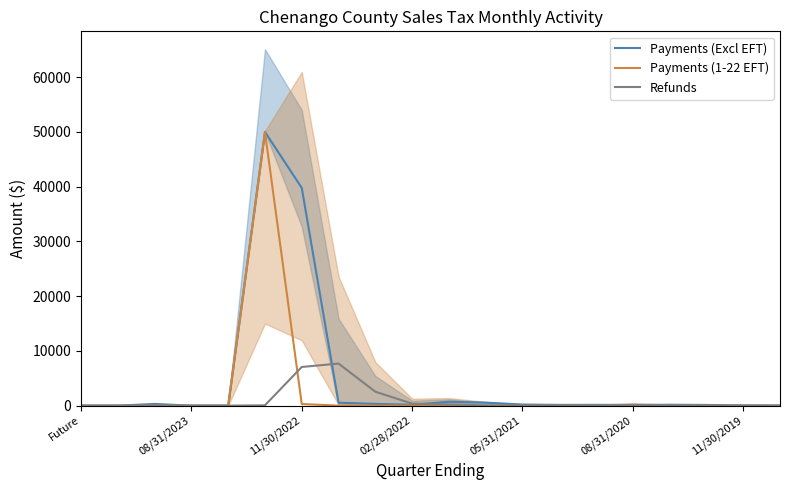

True or false: Payments (1-22 EFT) has a value of 0.0 at 08/31/2020.

True